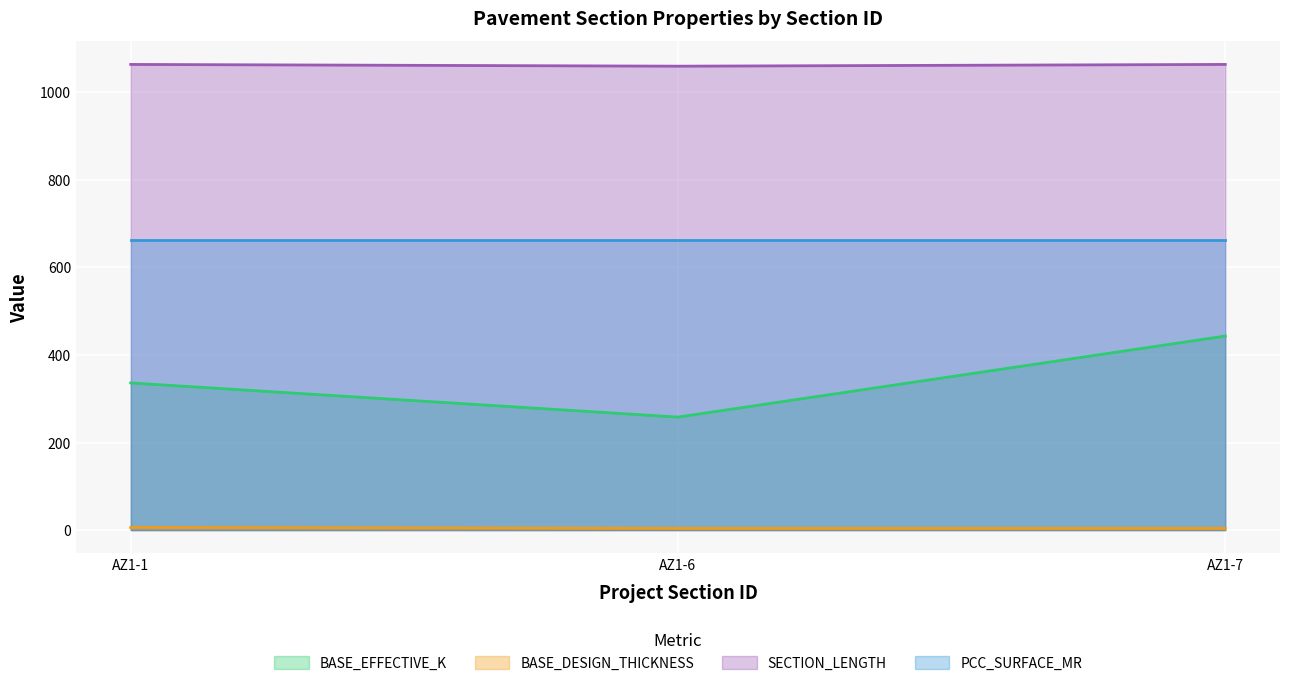

Rank the categories by BASE_EFFECTIVE_K value from highest to lowest.

AZ1-7, AZ1-1, AZ1-6